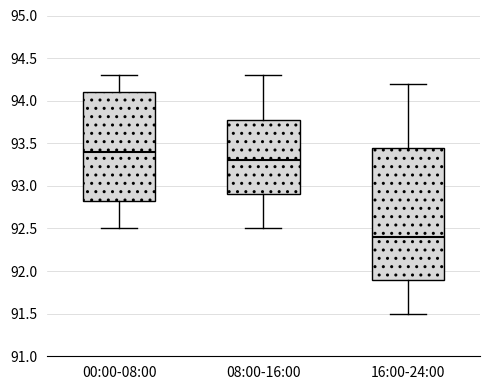

Reading left to right, transcribe this box plot: for each box, give where its median line is, the range the box spans, and where its two whiskers end, as read against the y-axis. The values are not printed on the chart, so give them approximately, as read against the axis.

00:00-08:00: median 93.40, box 92.85 to 94.10, whiskers 92.50 to 94.30
08:00-16:00: median 93.30, box 92.90 to 93.80, whiskers 92.50 to 94.30
16:00-24:00: median 92.40, box 91.90 to 93.45, whiskers 91.50 to 94.20